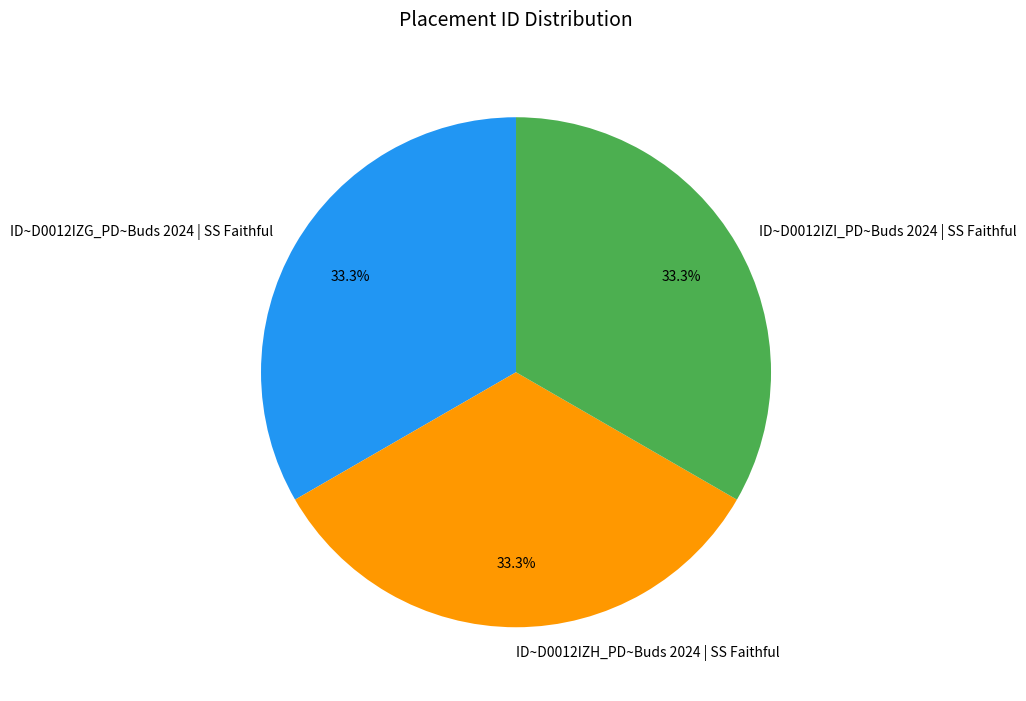

To the nearest percent, what portion does ID~D0012IZI_PD~Buds 2024 | SS Faithful represent?

33%